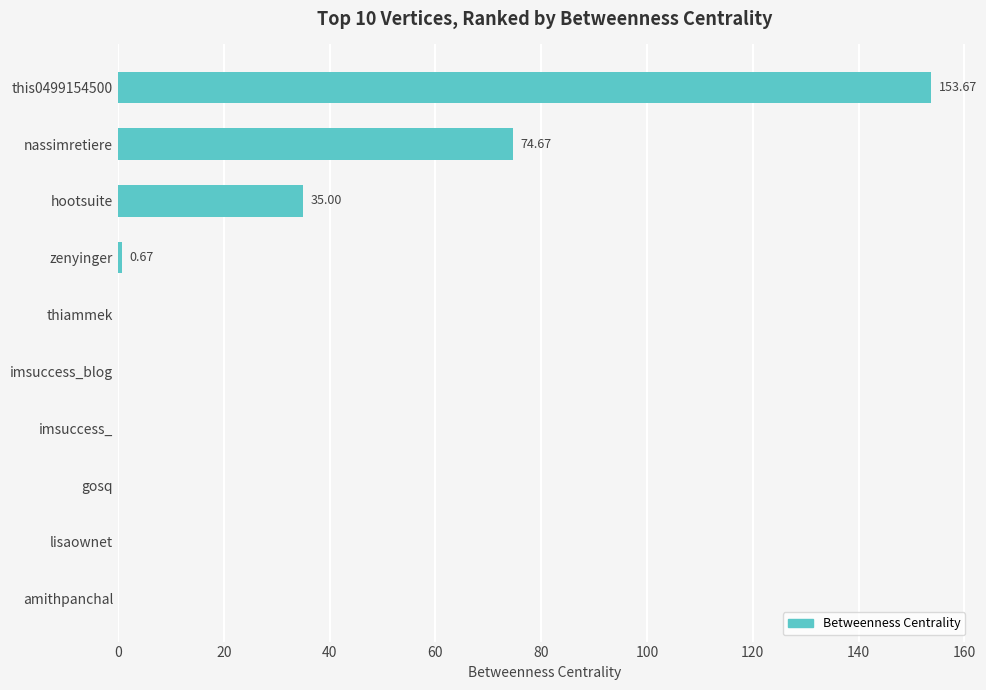

Are the bars horizontal?

Yes